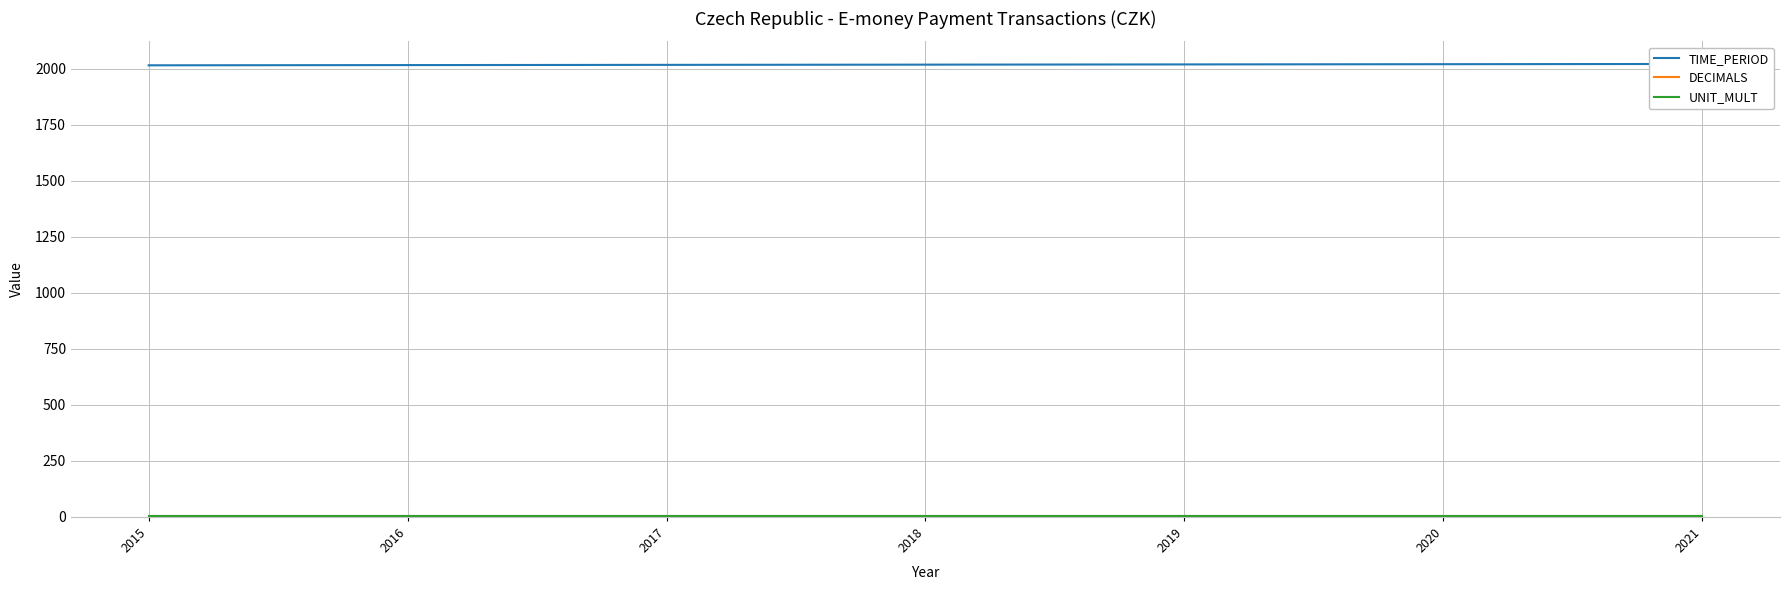

Between 2017 and 2016, which is larger?

2017